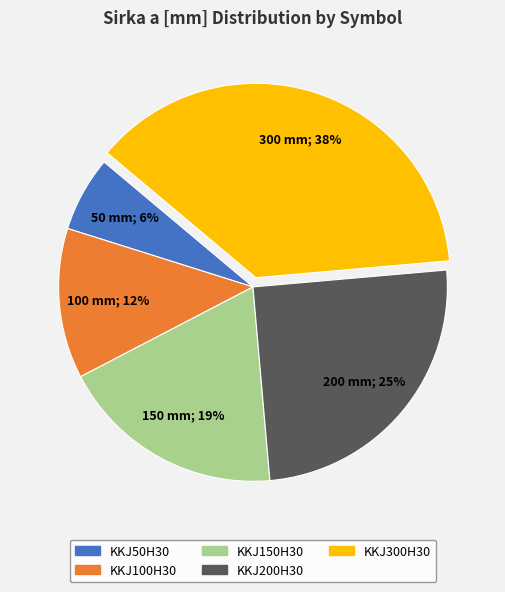

Which has a higher value, KKJ50H30 or KKJ300H30?

KKJ300H30